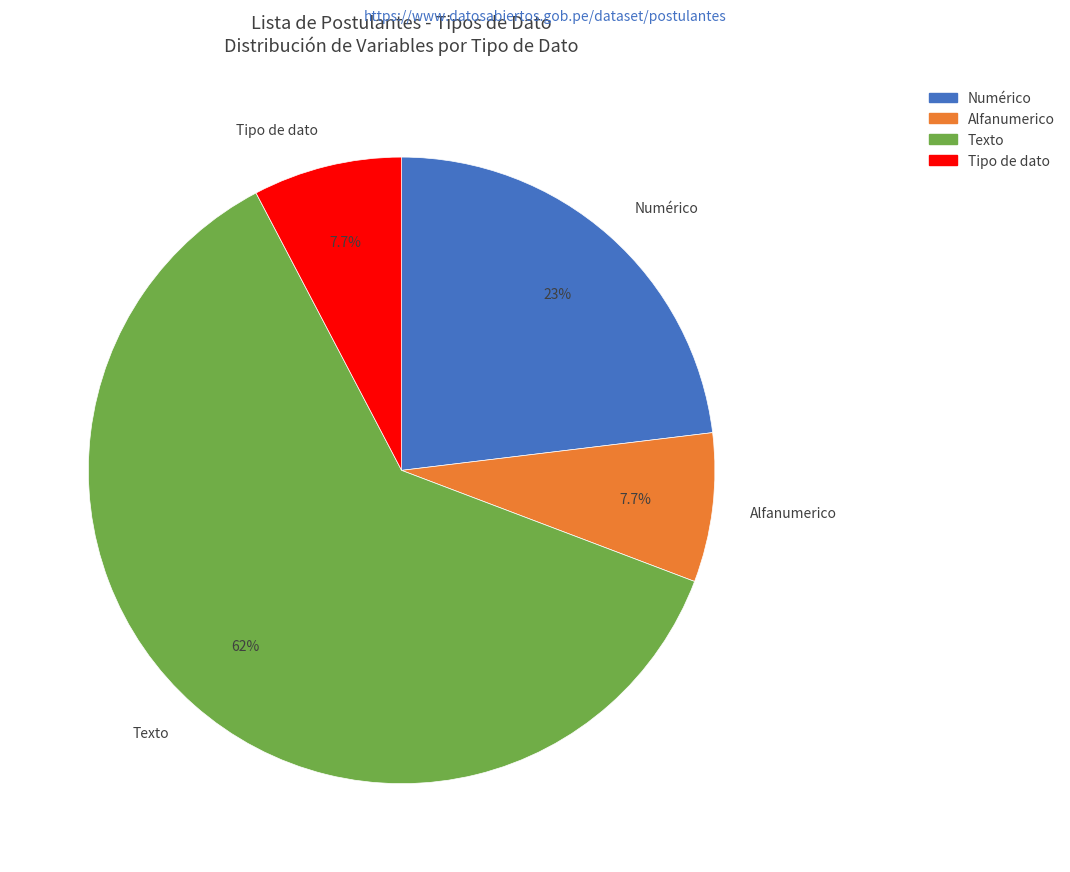

What percentage is NOT represented by Texto?

38.5%